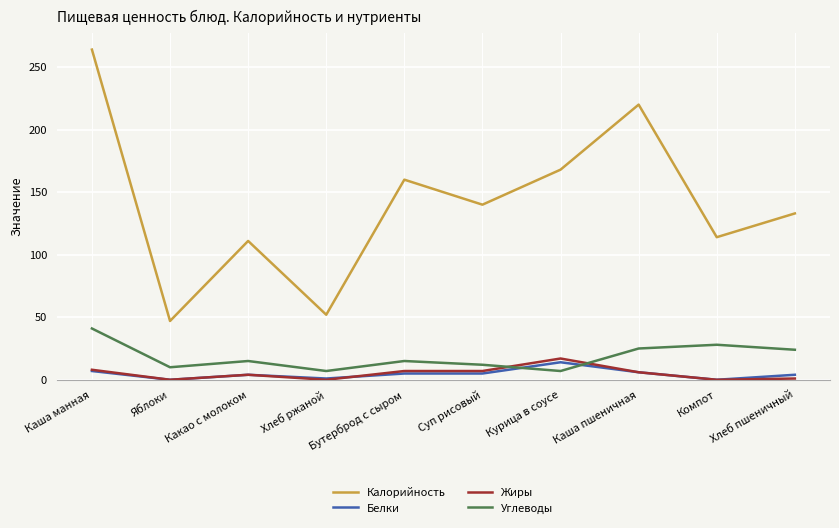

What is the average value of the Жиры series?

5